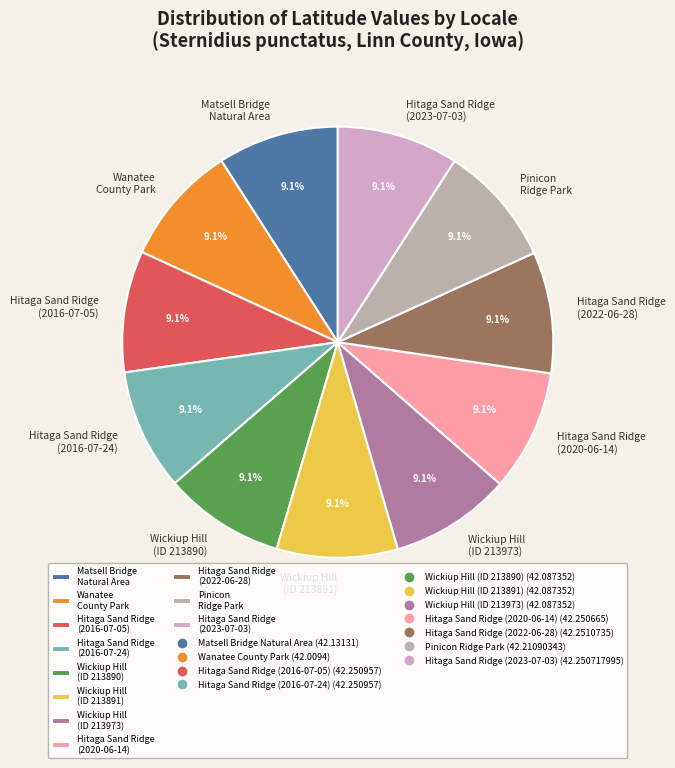

What percentage is NOT represented by Wanatee County Park?

90.9%